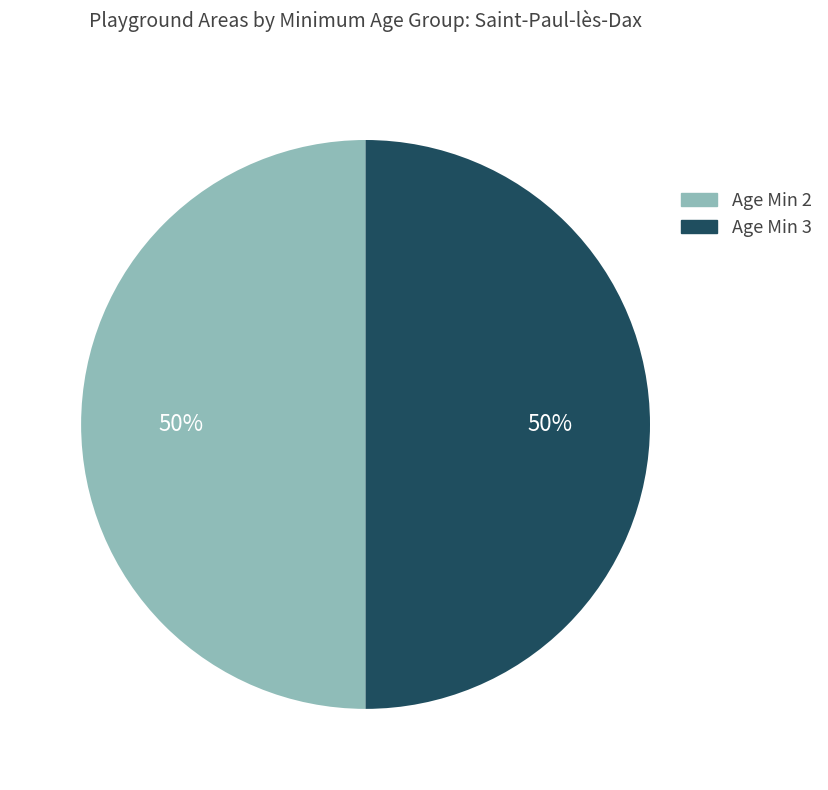

To the nearest percent, what is the average slice percentage?

50%